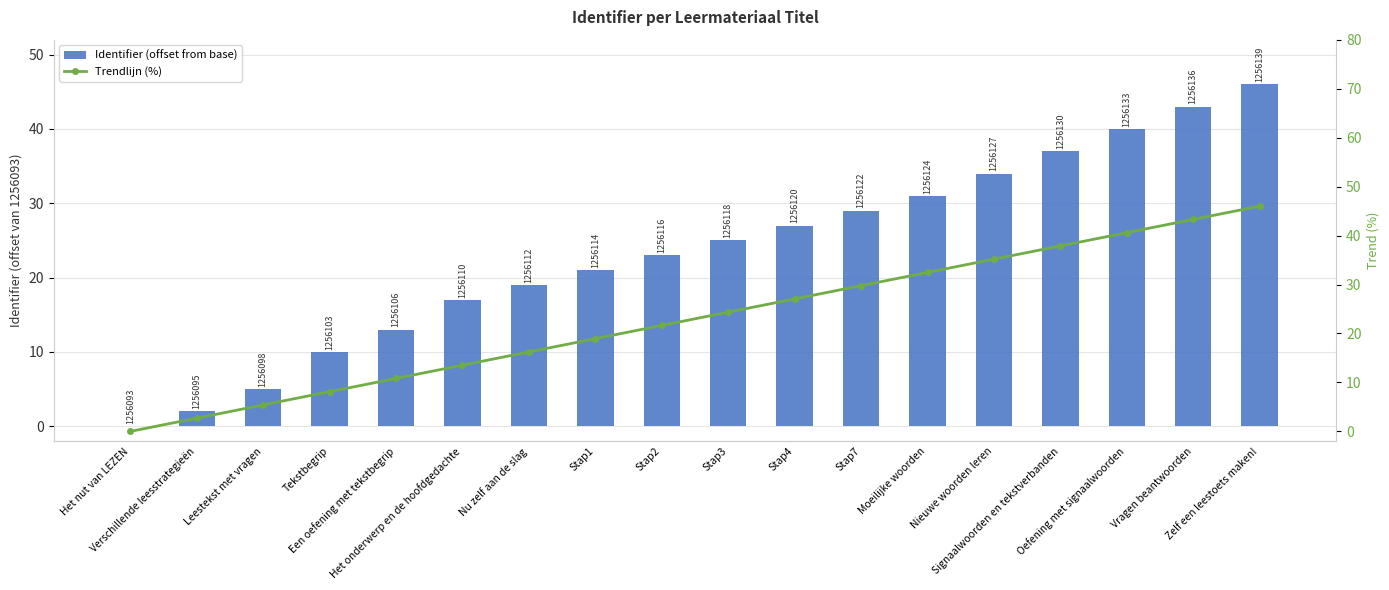

Is it true that Trendlijn (%) equals 2.3 at Leestekst met vragen?

False